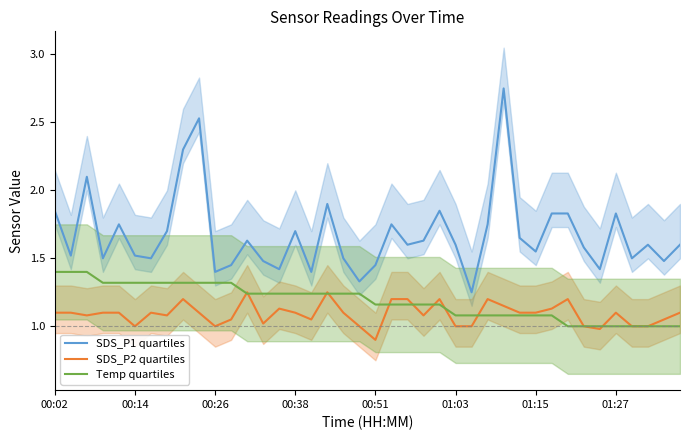

How many lines are shown in the chart?

3